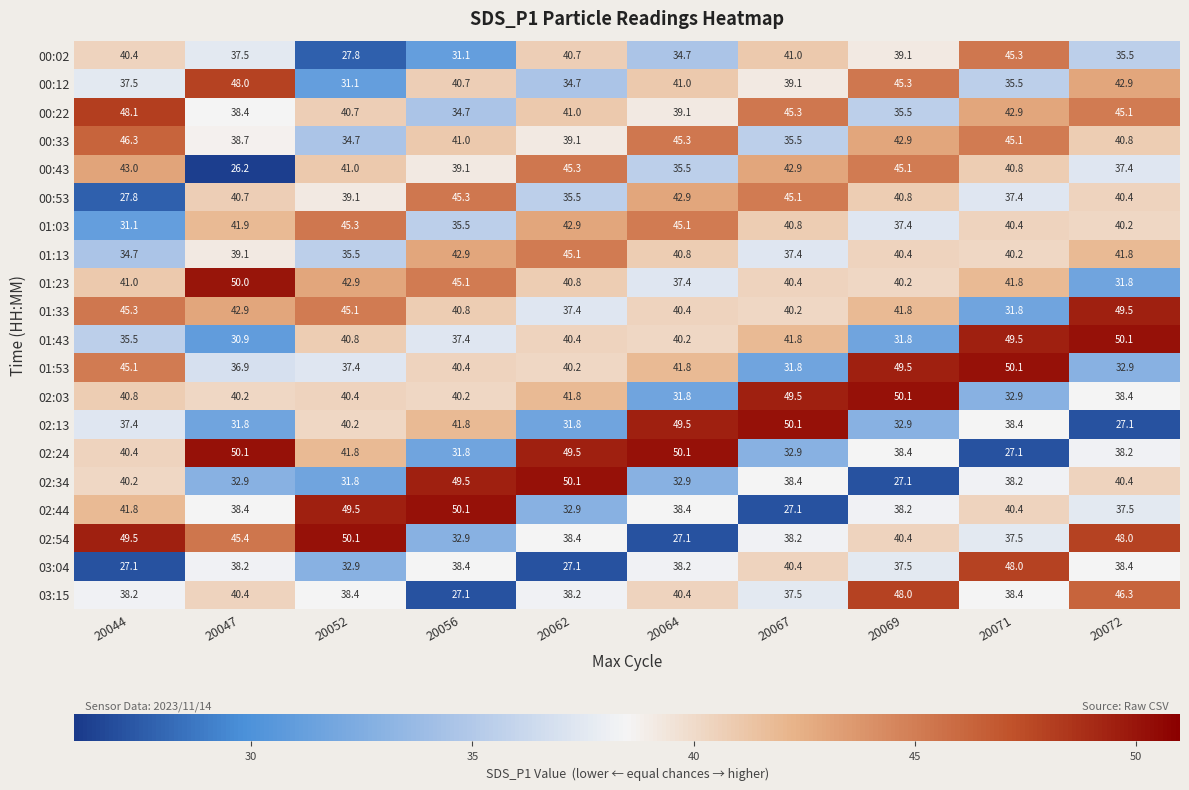

What is the minimum value for 02:44?

27.1